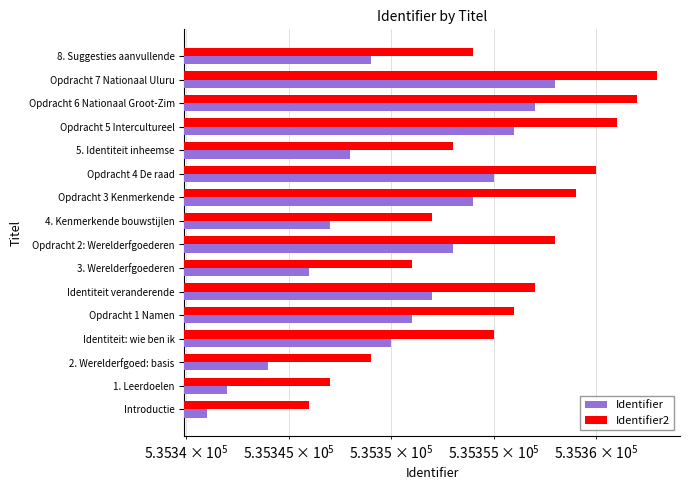

How many bars are there in each group?

2